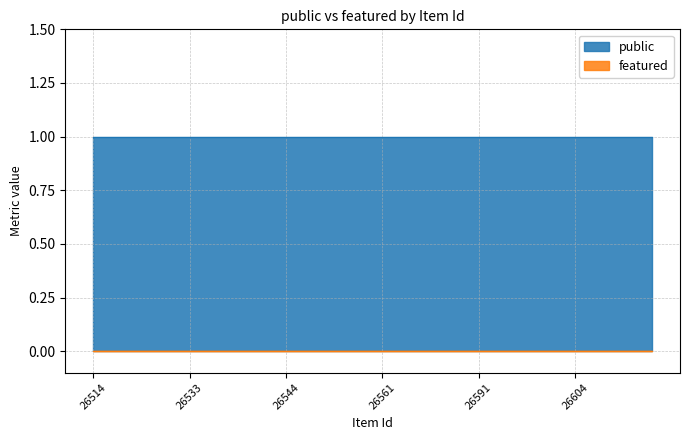

Reading left to right, what are all the values shown in this chart?

public: 26514=1	26517=1	26518=1	26529=1	26532=1	26533=1	26536=1	26540=1	26542=1	26543=1	26544=1	26545=1	26546=1	26558=1	26559=1	26561=1	26571=1	26576=1	26582=1	26583=1	26591=1	26592=1	26596=1	26597=1	26603=1	26604=1	26605=1	26619=1	26628=1	26629=1
featured: 26514=0	26517=0	26518=0	26529=0	26532=0	26533=0	26536=0	26540=0	26542=0	26543=0	26544=0	26545=0	26546=0	26558=0	26559=0	26561=0	26571=0	26576=0	26582=0	26583=0	26591=0	26592=0	26596=0	26597=0	26603=0	26604=0	26605=0	26619=0	26628=0	26629=0